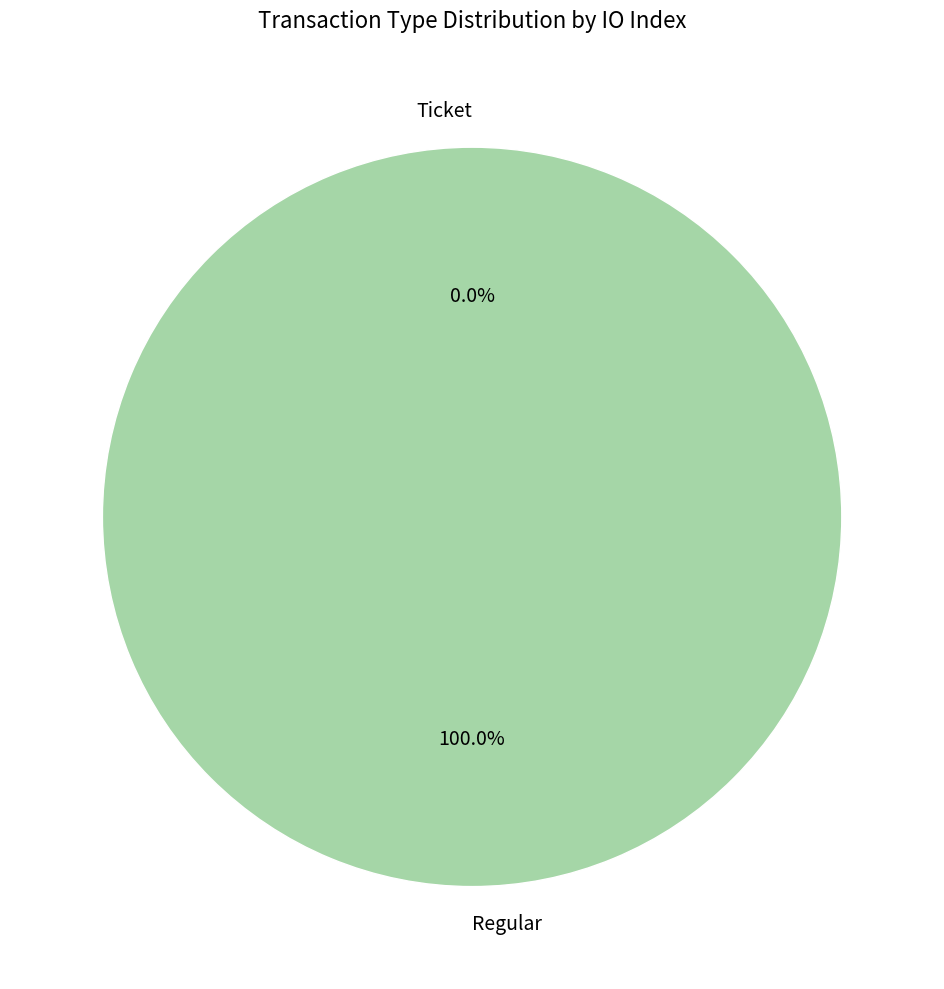

Is there any slice that represents more than half of the pie?

Yes